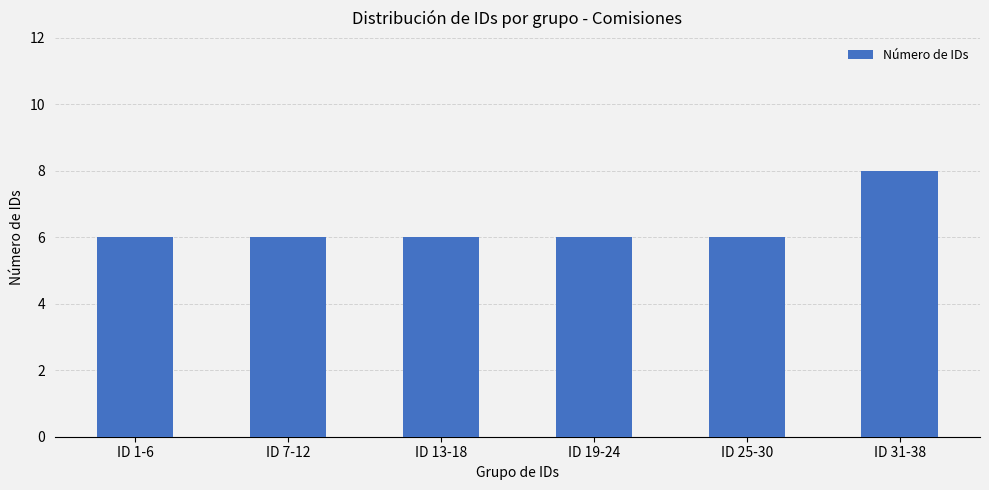

What is the value of the 5th bar from the left?

6